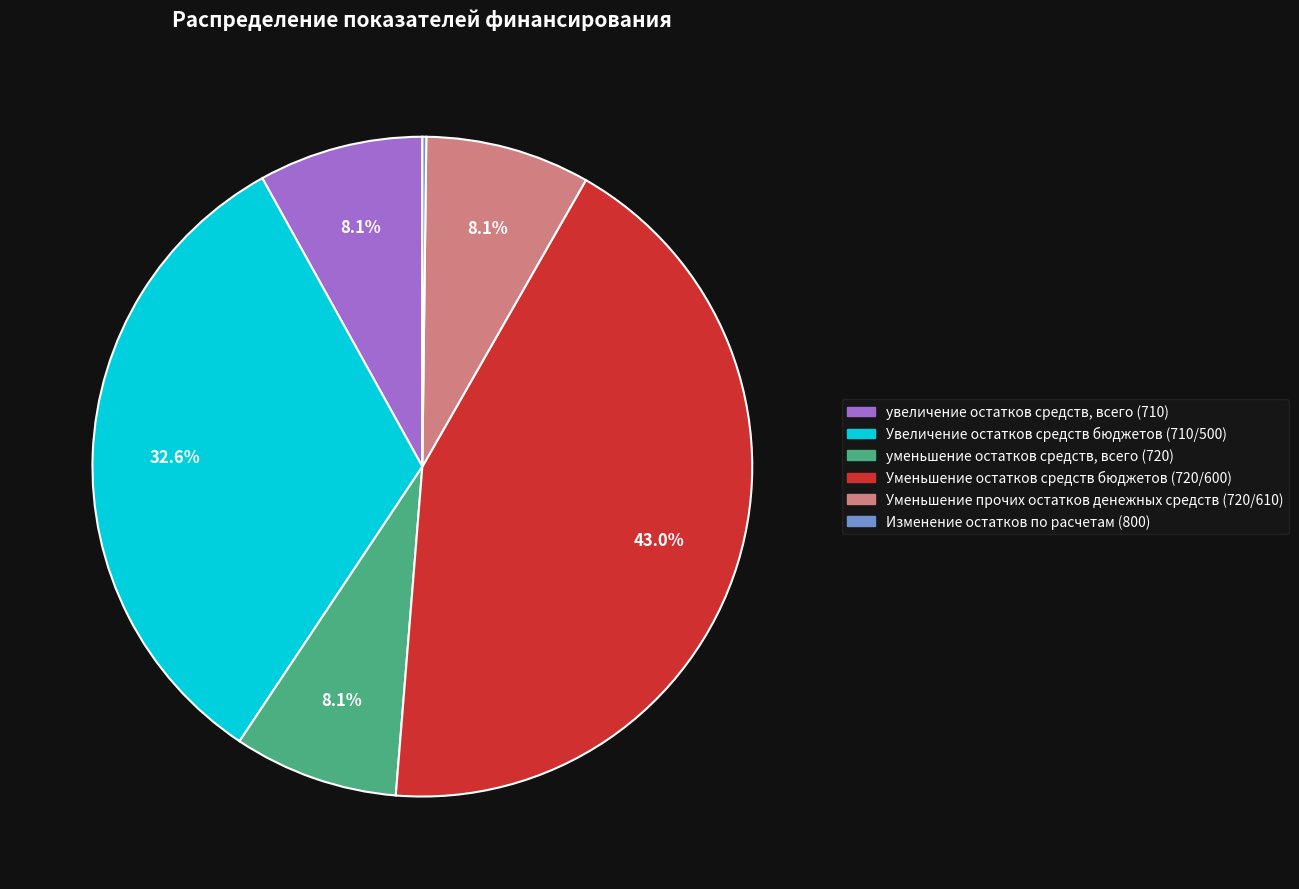

Which slice is the largest?

Уменьшение остатков средств бюджетов (720/600)